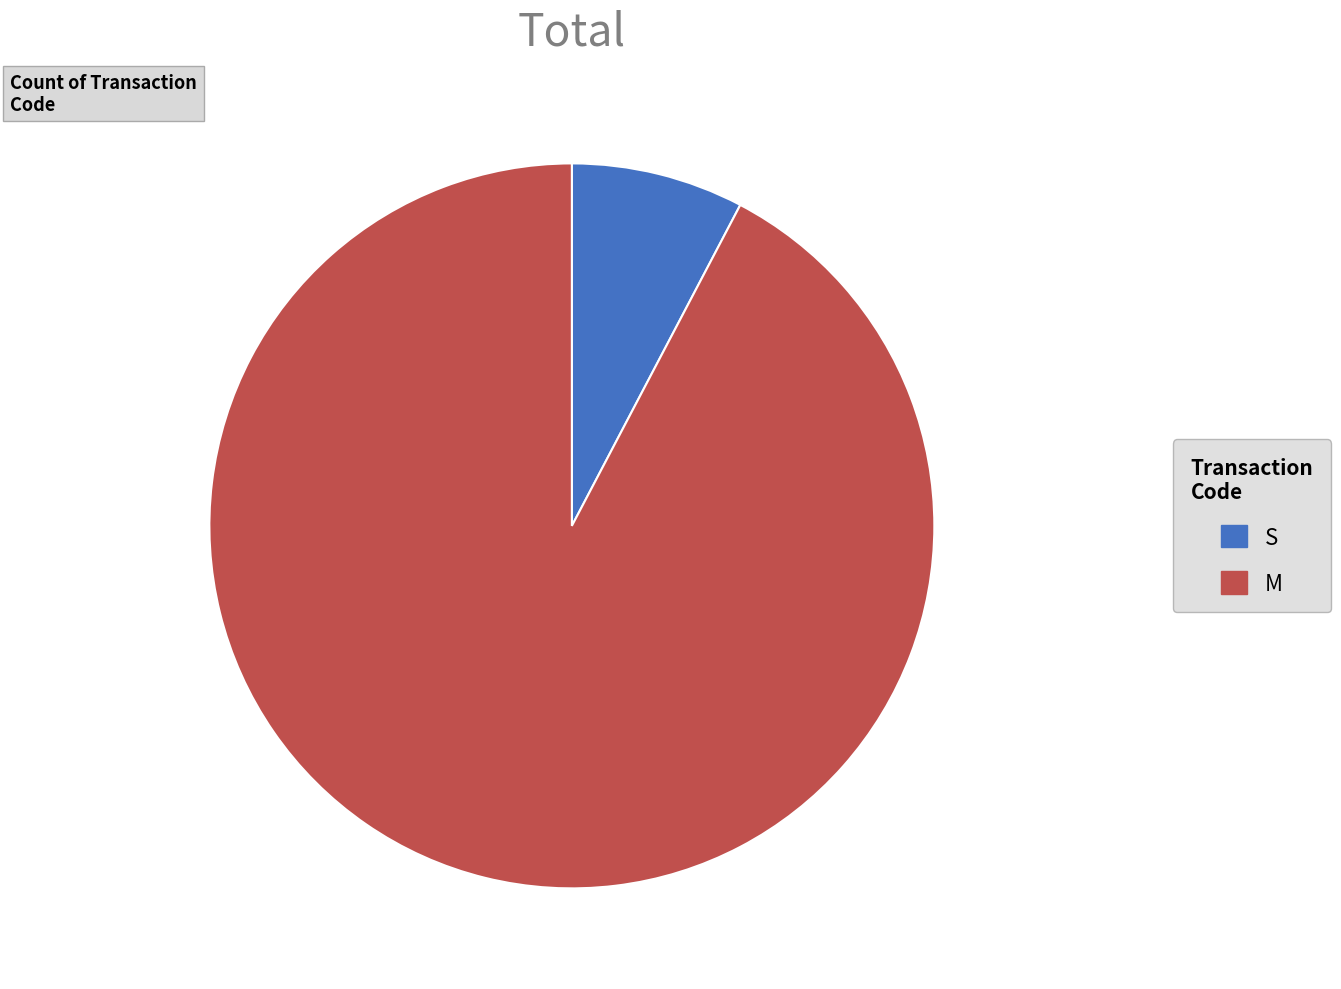

Combined, do M and S account for over 50%?

Yes